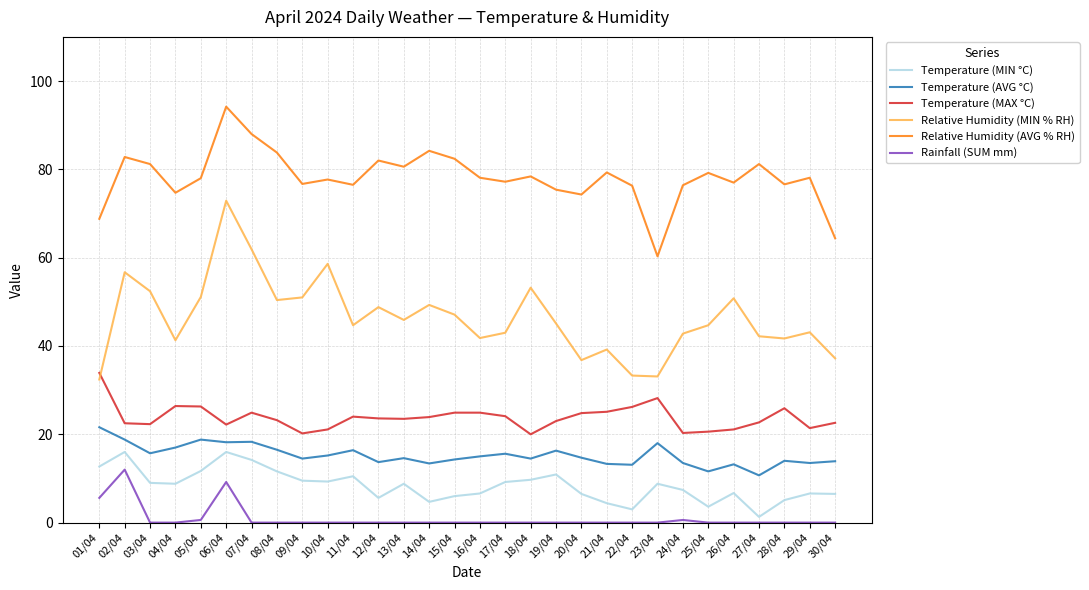

What is the highest value of the Relative Humidity (MIN % RH) series?

72.9